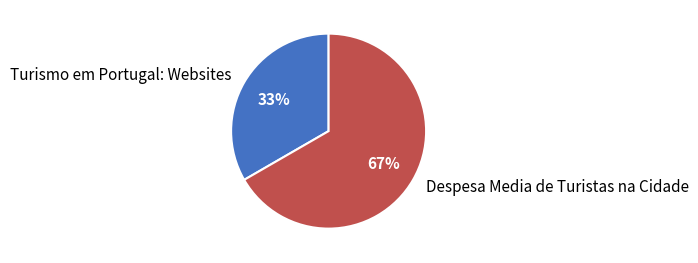

Do Despesa Media de Turistas na Cidade and Turismo em Portugal: Websites together represent more than half of the pie?

Yes